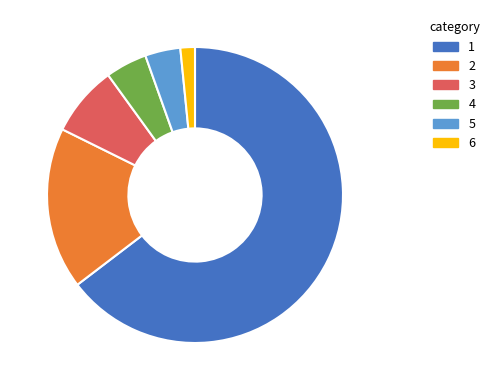

Does any single category account for the majority?

Yes